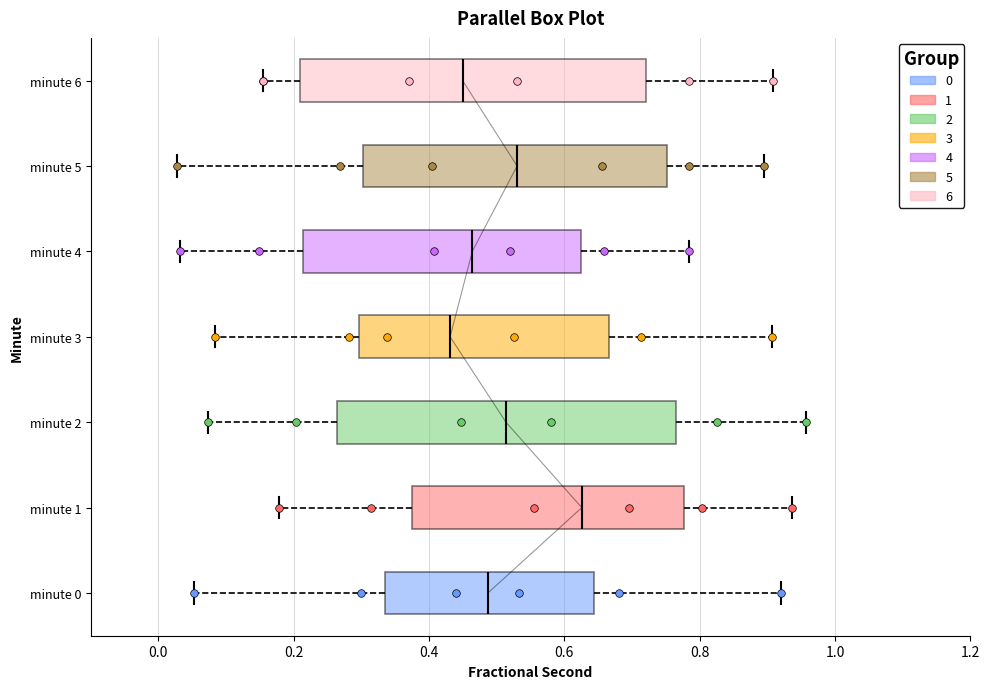

Where does the median line of the box for minute 6 sit on the x-axis? The values are not printed on the chart, so give them approximately, as read against the axis.

0.44